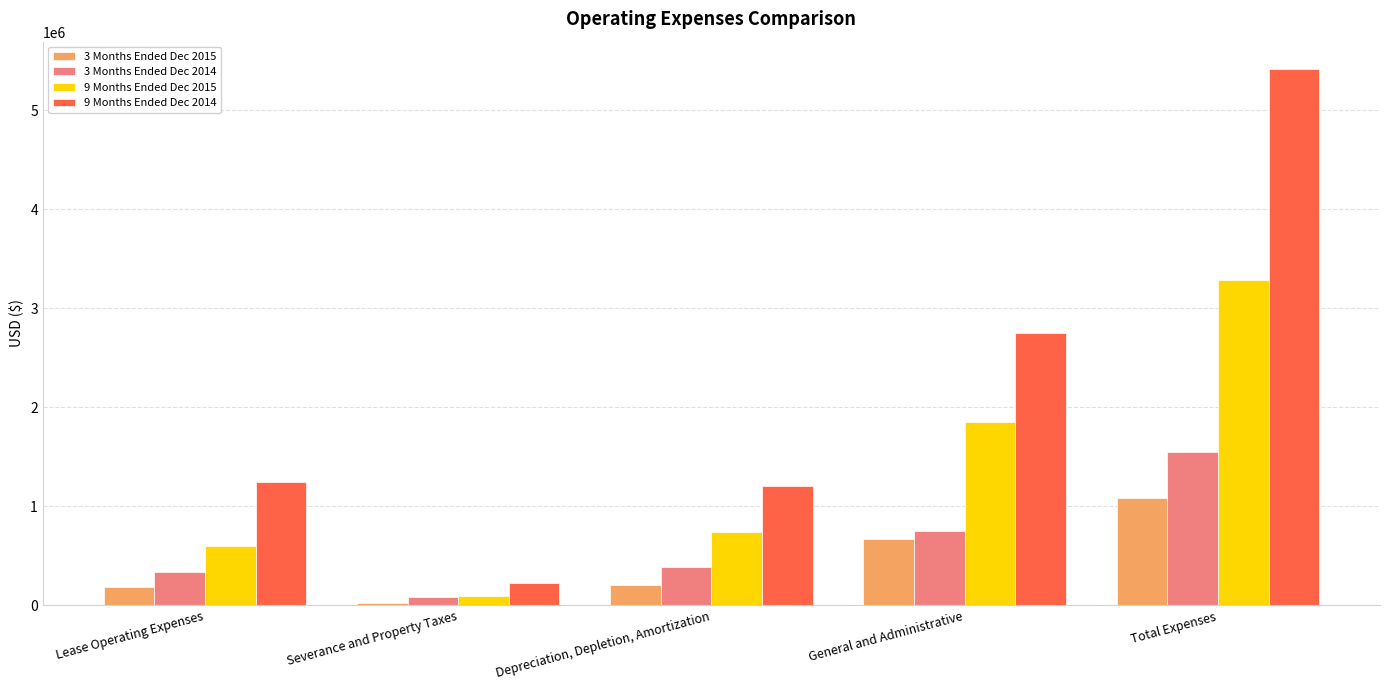

What is the difference between the 9 Months Ended Dec 2015 values at Depreciation, Depletion, Amortization and General and Administrative?

1115539